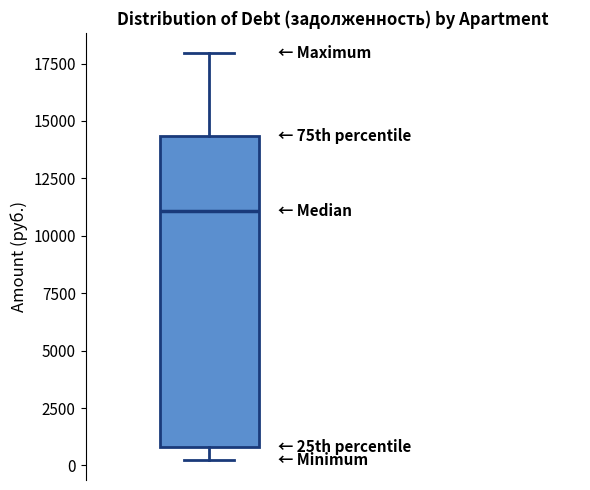

Transcribe this box plot: give where the median line is, the range the box spans, and where the two whiskers end, as read against the y-axis. The values are not printed on the chart, so give them approximately, as read against the axis.

median 11000, box 1000 to 14500, whiskers 500 to 18000